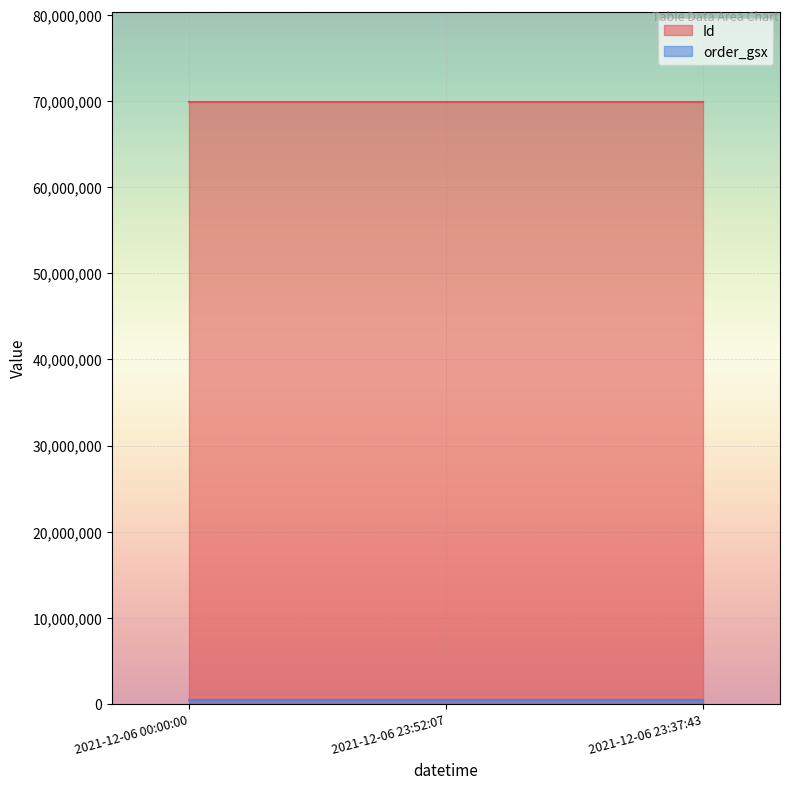

How many data points in Id are less than 69902891?

1